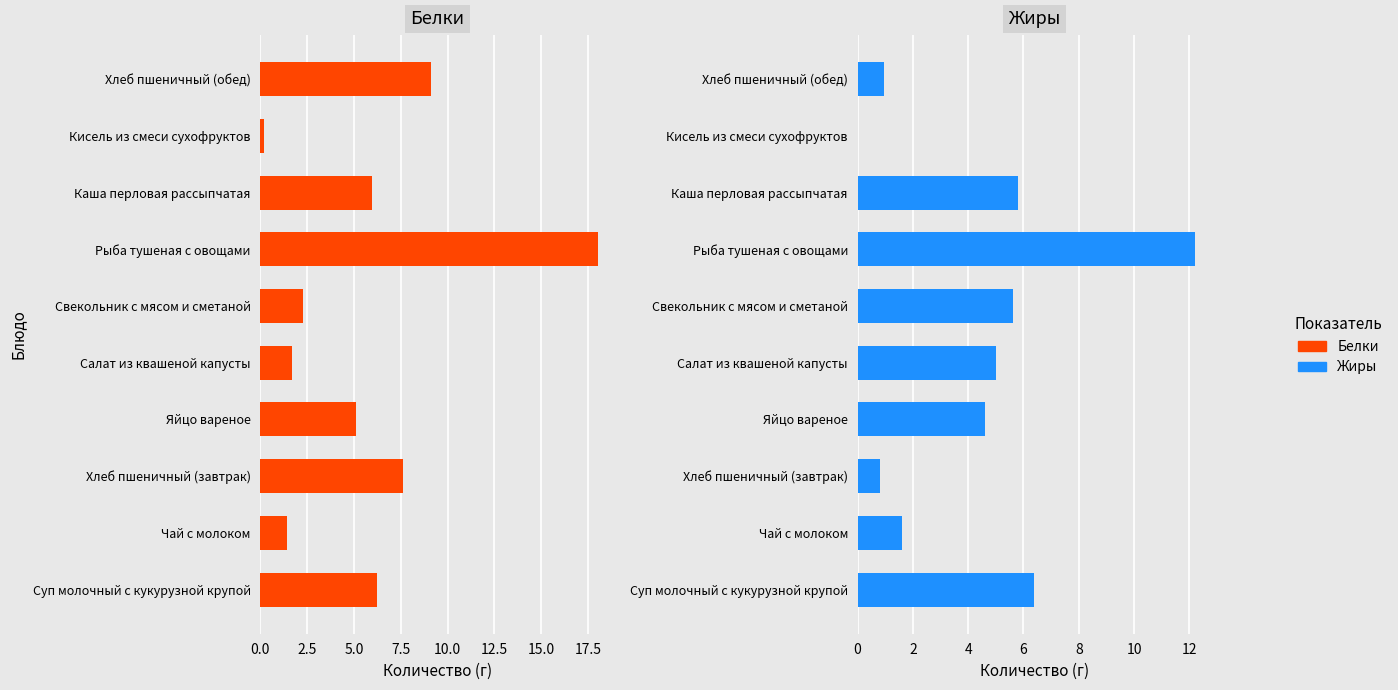

Which series has the largest total across all categories?

Белки